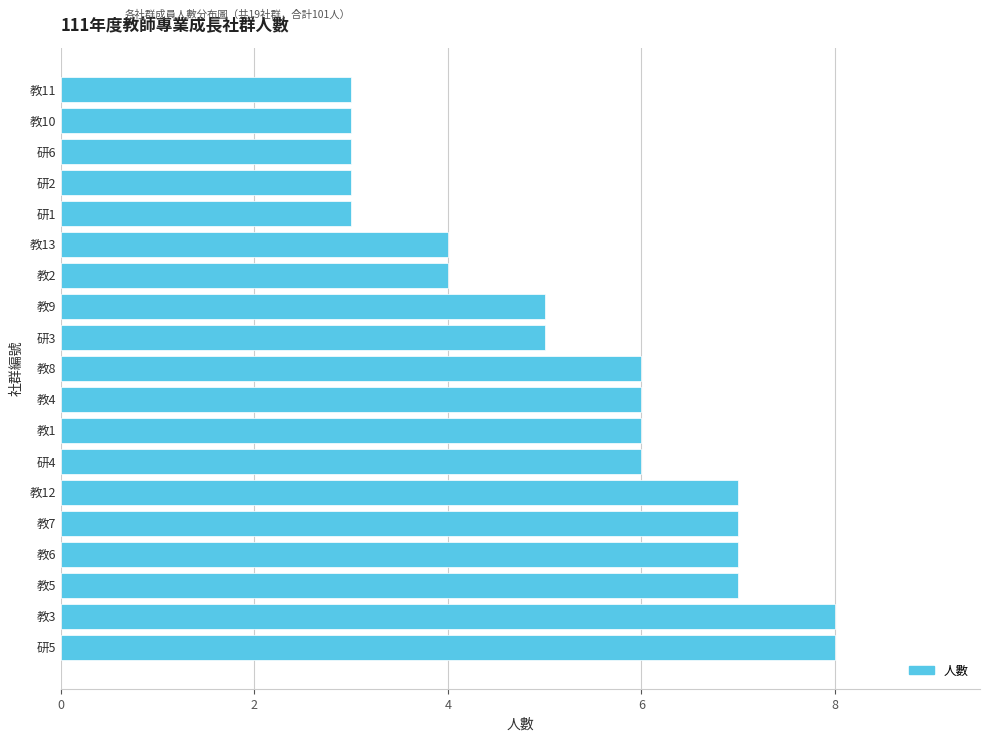

Is it true that the value at 教6 is 10?

False